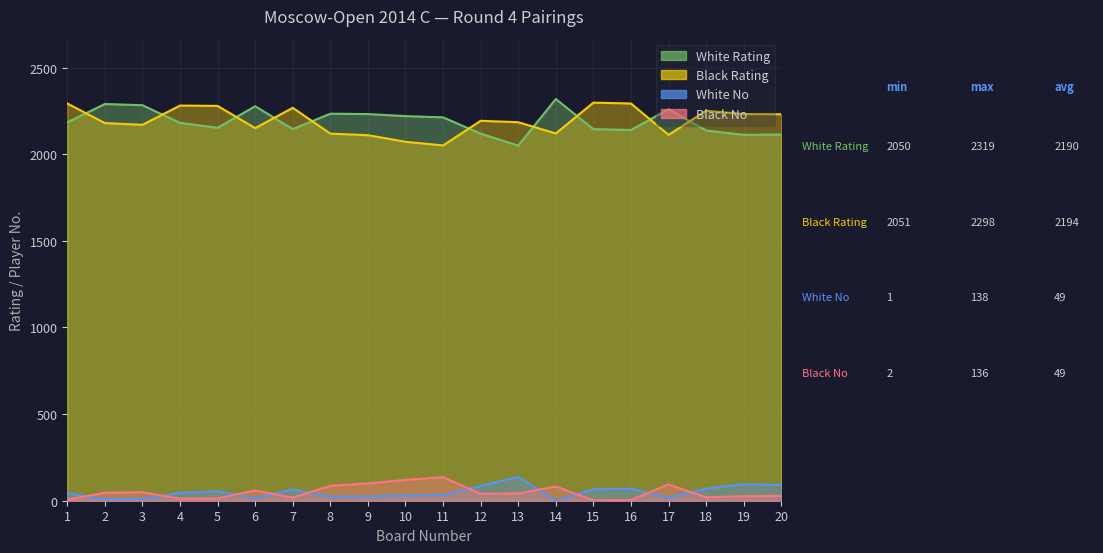

Which series has the widest spread of values?

White Rating